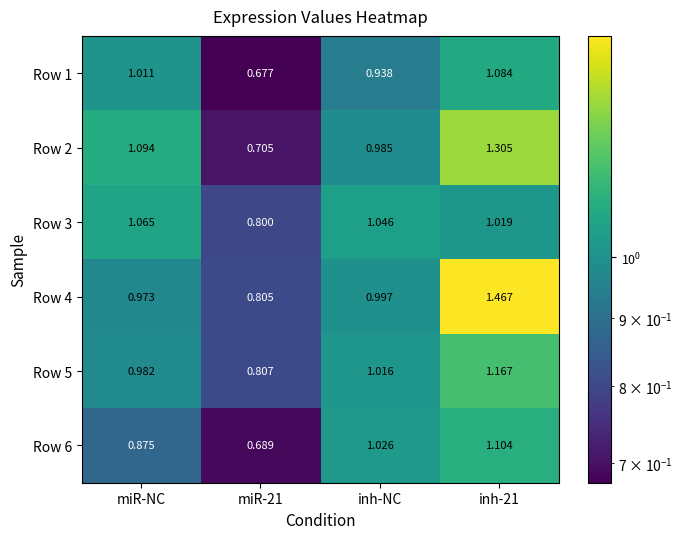

Where is Row 2 nearest to the value 1?

inh-NC